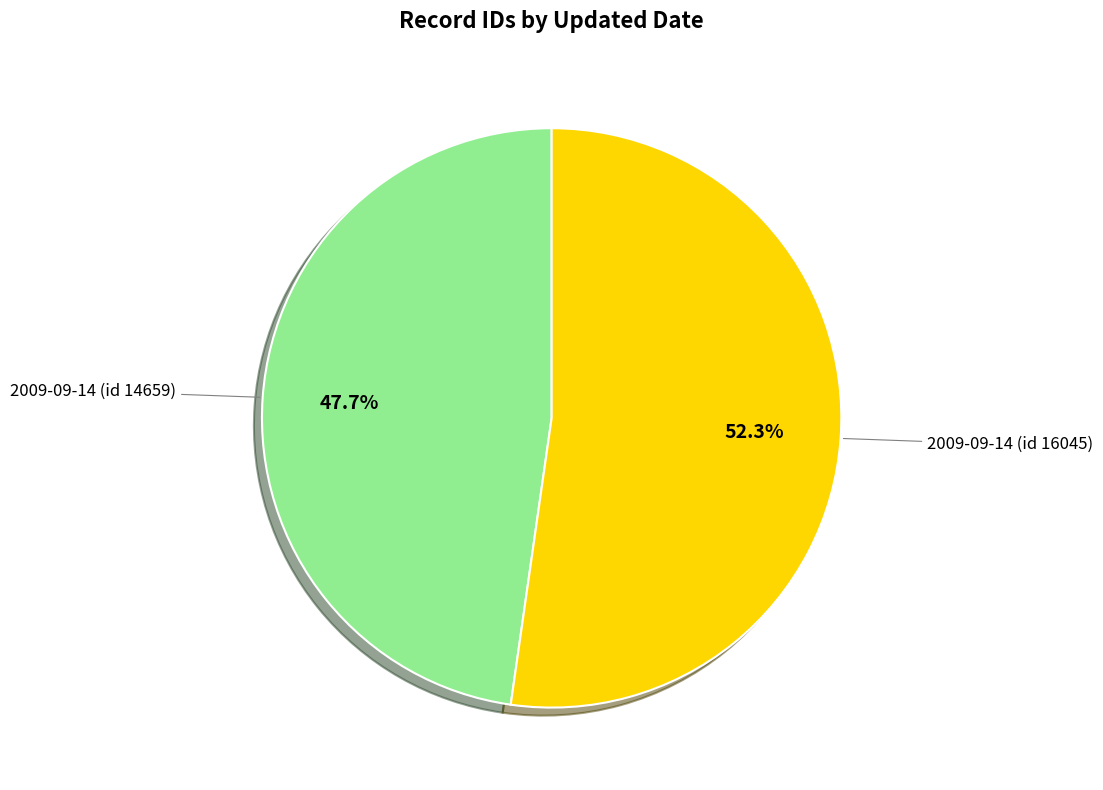

Is there a majority slice in this chart?

Yes